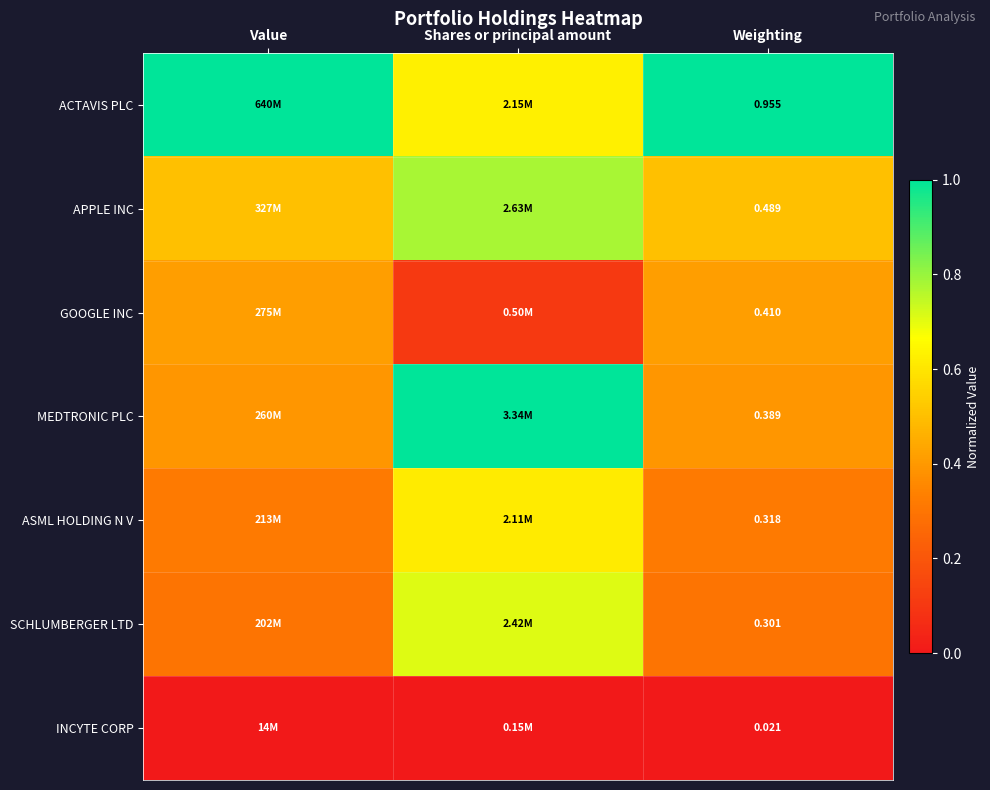

Is the value of ACTAVIS PLC at Weighting greater than the value of INCYTE CORP at Shares or principal amount?

Yes